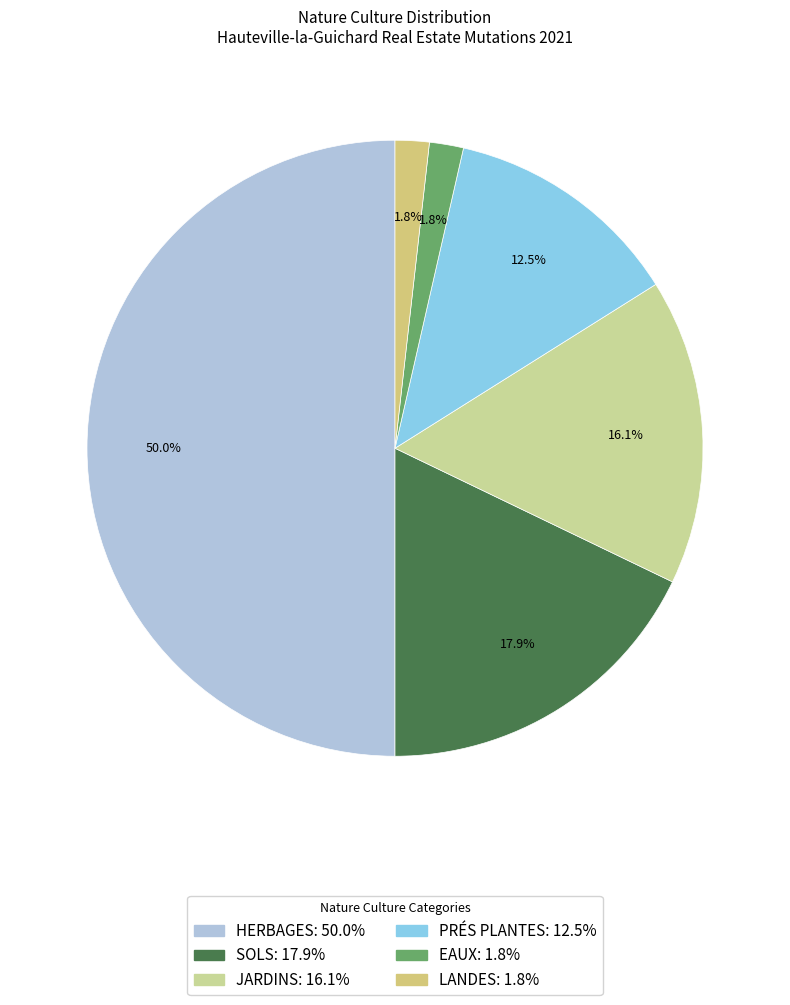

Which slice is the smallest?

eaux